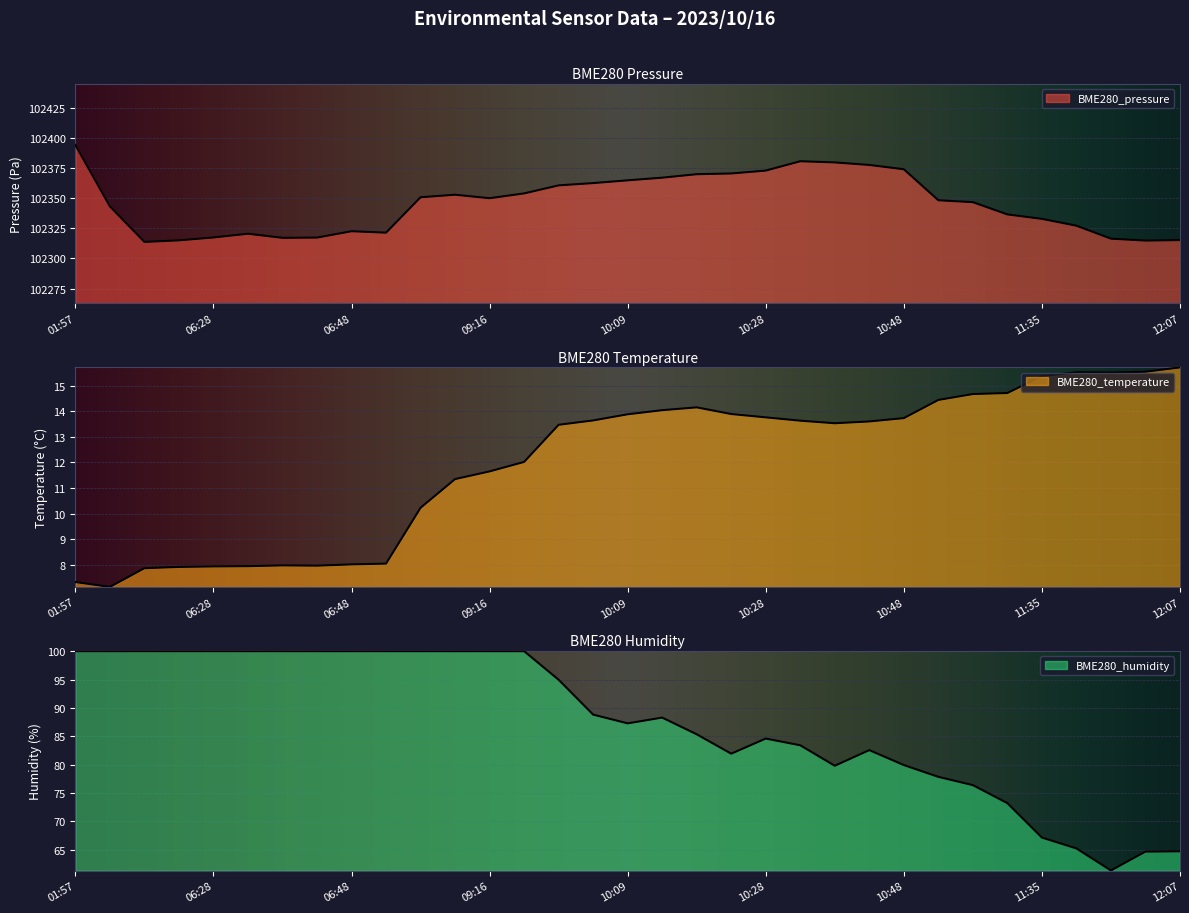

True or false: BME280_humidity and BME280_temperature intersect in this chart.

False